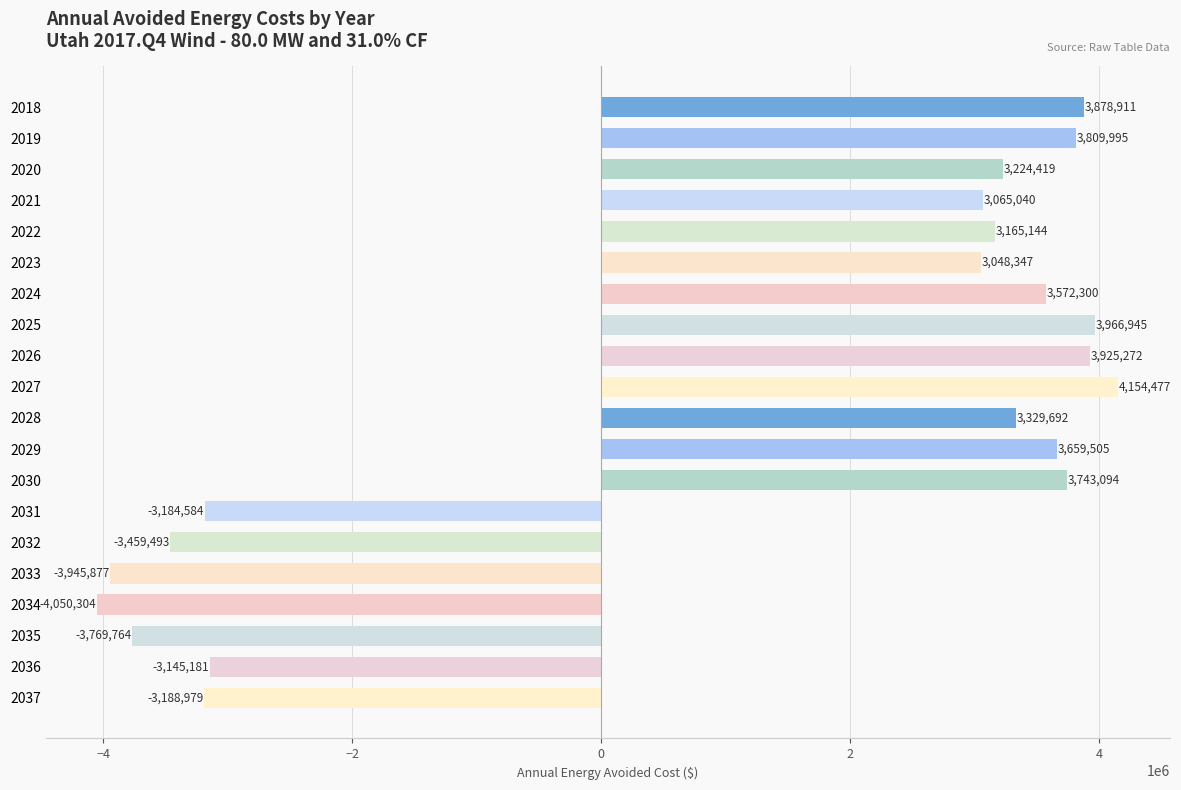

What is the sum of all values?

21798960.9